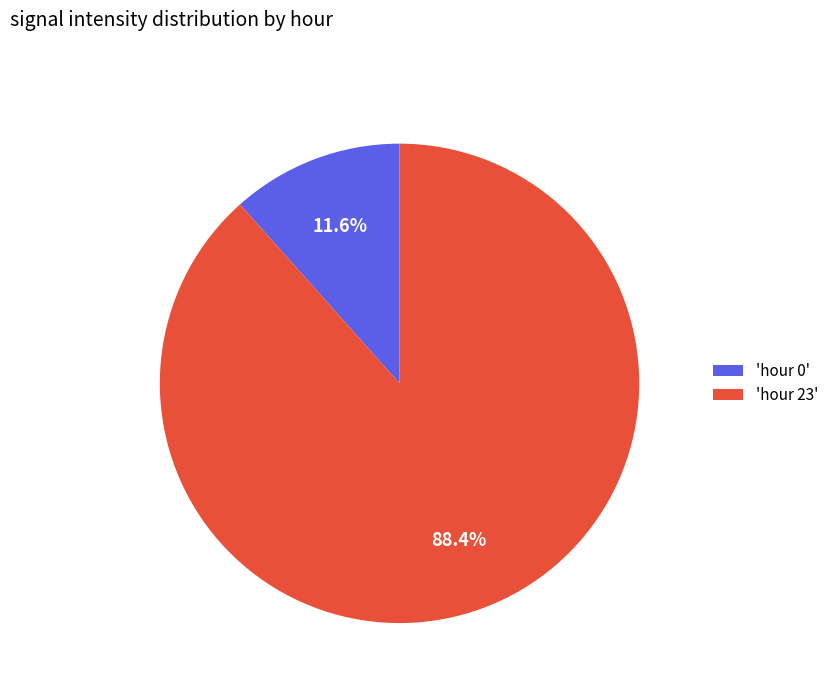

Rank the categories by value from highest to lowest.

'hour 23', 'hour 0'